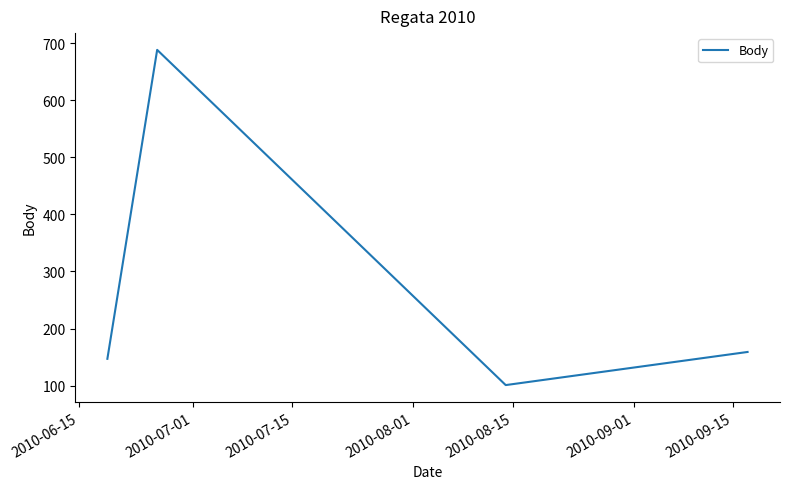

How many interior local peaks (higher than both neighbors) does the data have?

1